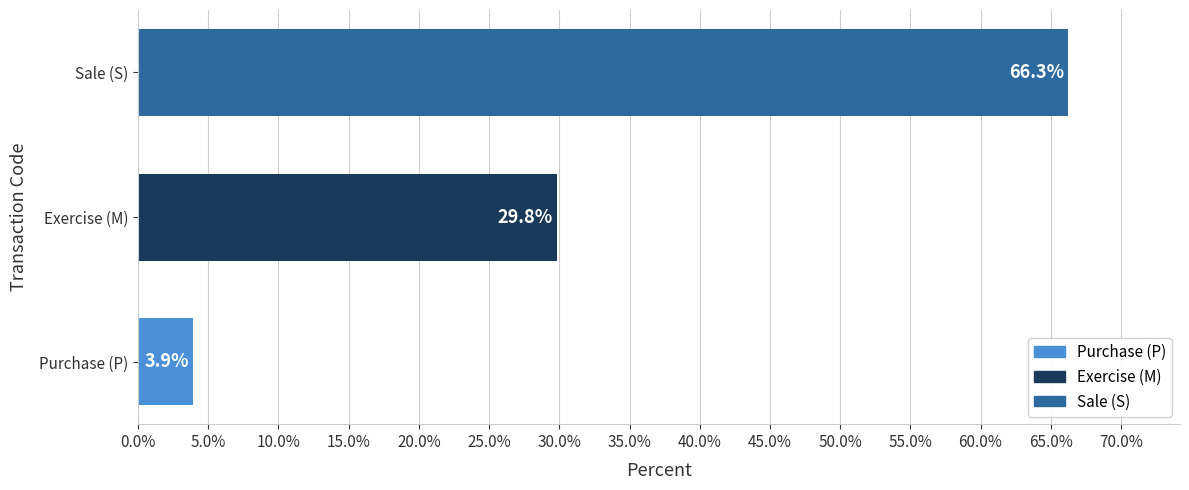

Between Purchase (P) and Exercise (M), which is larger?

Exercise (M)